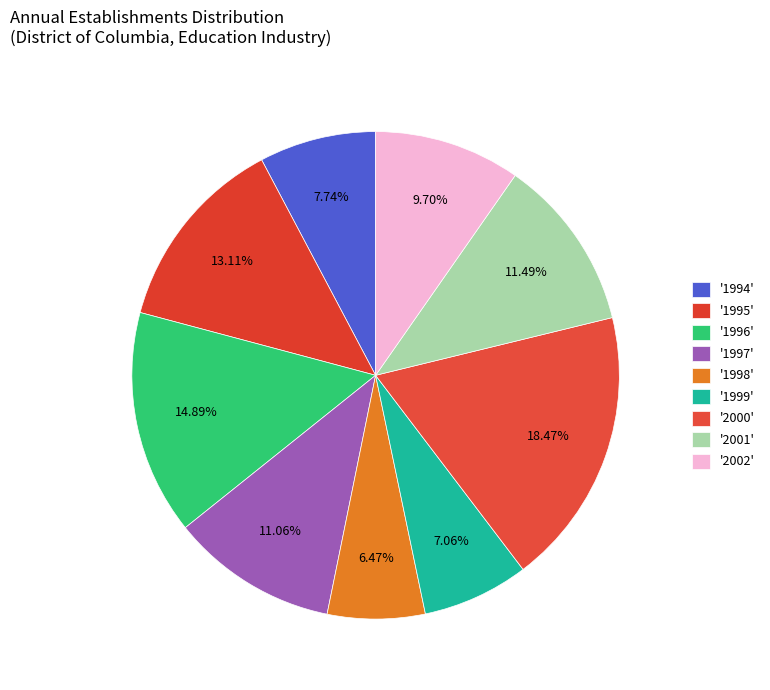

How many segments does this pie chart have?

9